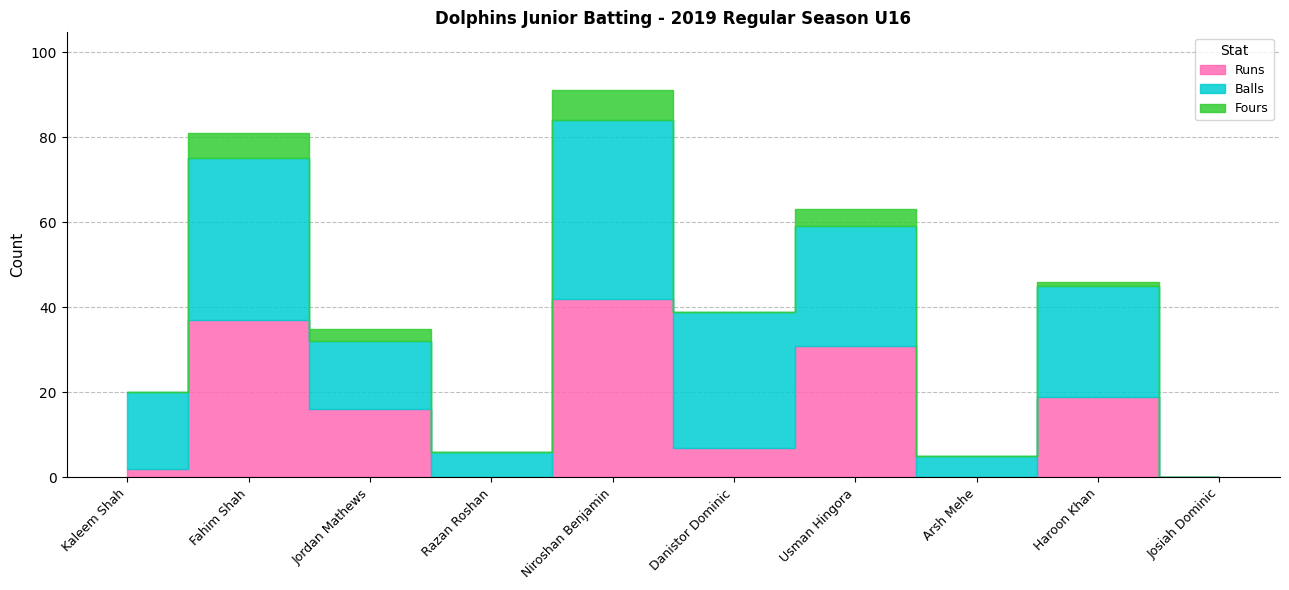

In Fours, how many points are higher than both neighbors (excluding endpoints)?

4